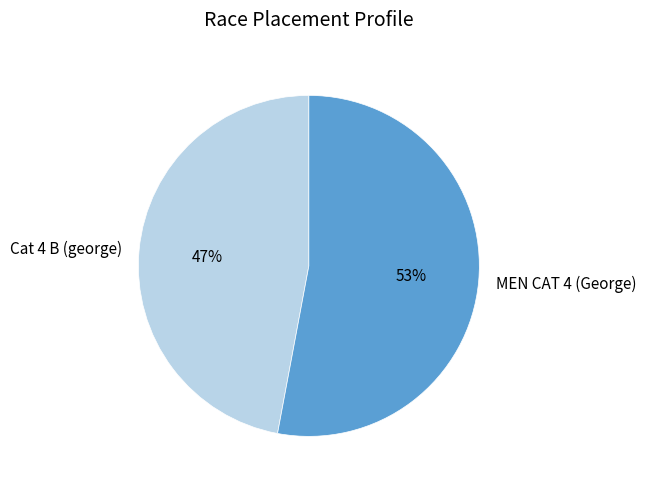

Approximately how many times larger is the value at MEN CAT 4 (George) compared to Cat 4 B (george)?

1.1